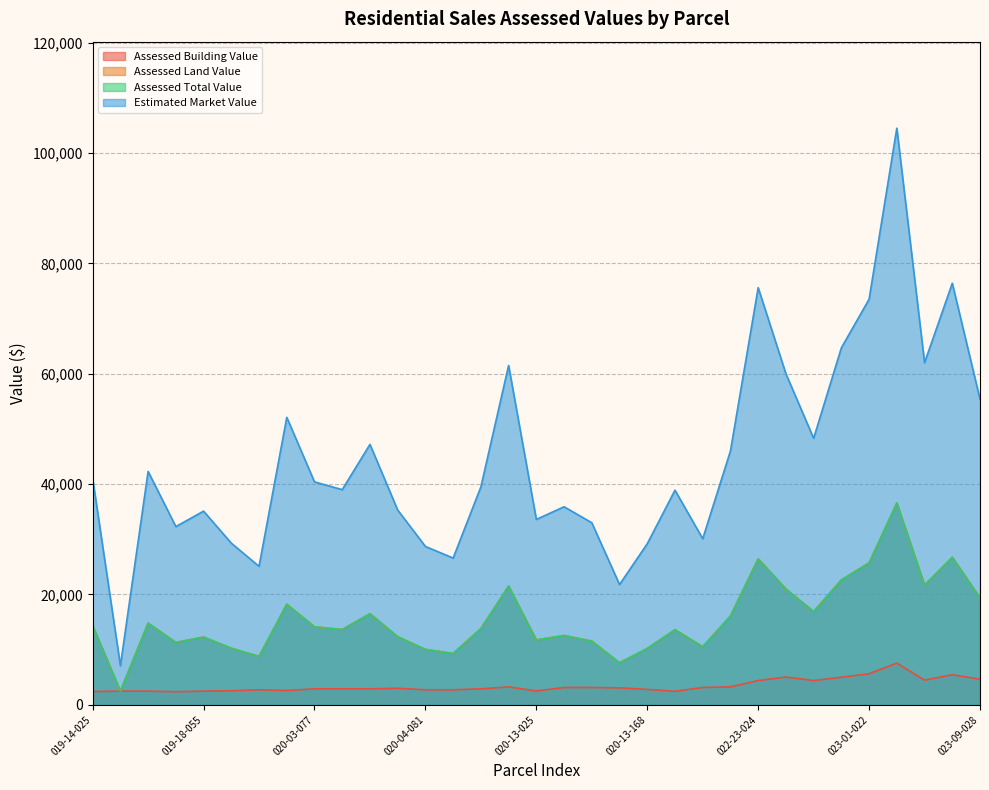

Which label corresponds to the smallest value in the chart?

019-17-089